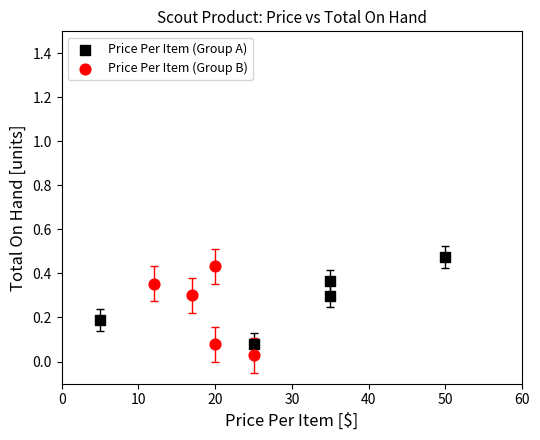

Which series reaches the minimum Y coordinate?

Price Per Item (Group B)